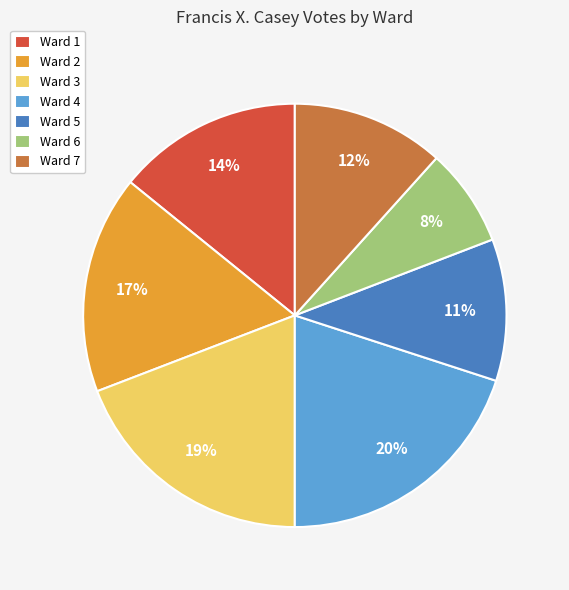

Count the number of slices in the pie.

7